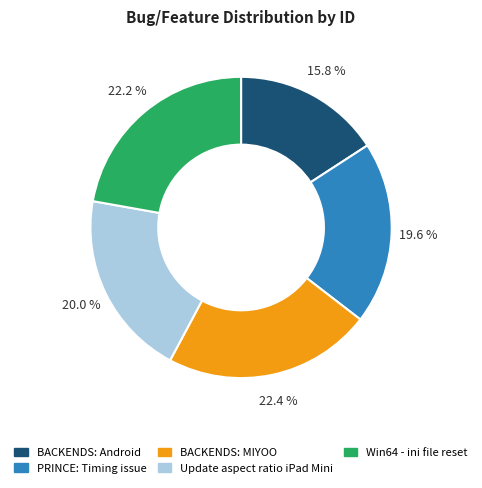

To the nearest percent, what portion does Update aspect ratio iPad Mini represent?

20%